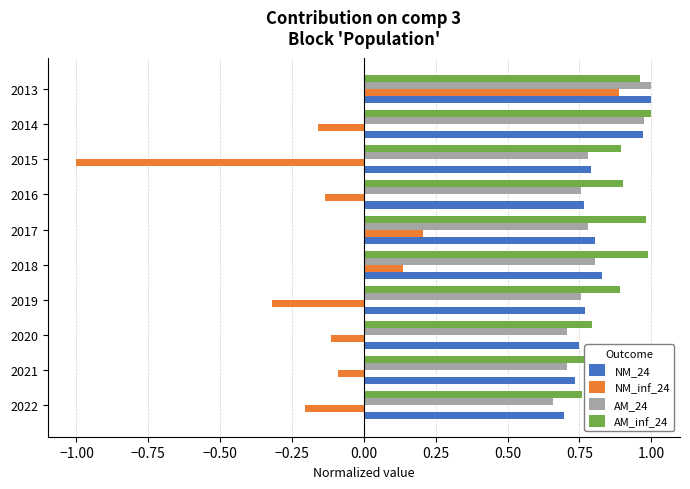

Between 2022 and 2016, which series saw the biggest shift?

AM_inf_24